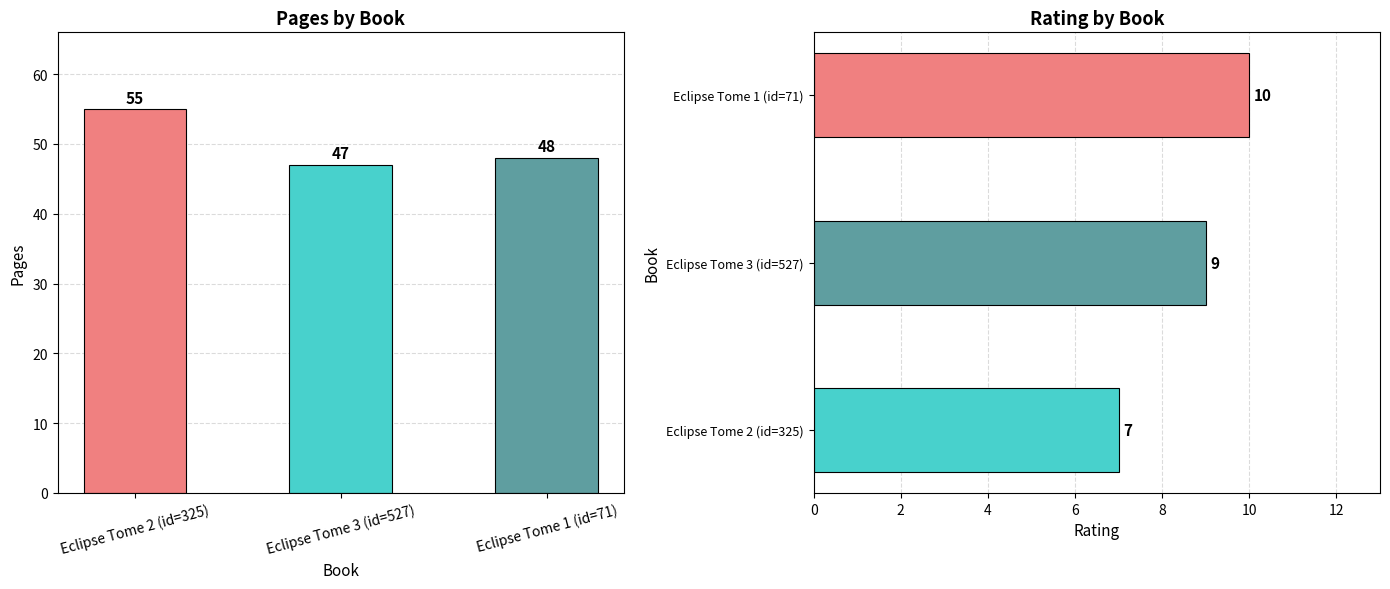

What is the sum of the pages values at Eclipse Tome 1 (id=71) and Eclipse Tome 3 (id=527)?

95